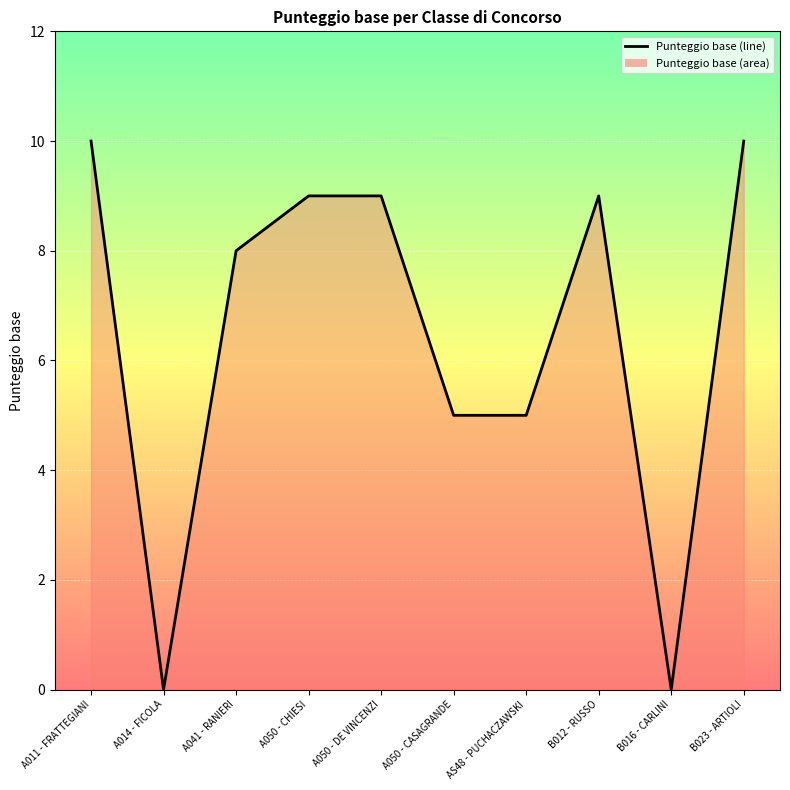

Rank the categories by value from lowest to highest.

A014 - FICOLA, B016 - CARLINI, A050 - CASAGRANDE, AS48 - PUCHACZAWSKI, A041 - RANIERI, A050 - CHIESI, A050 - DE VINCENZI, B012 - RUSSO, A011 - FRATTEGIANI, B023 - ARTIOLI